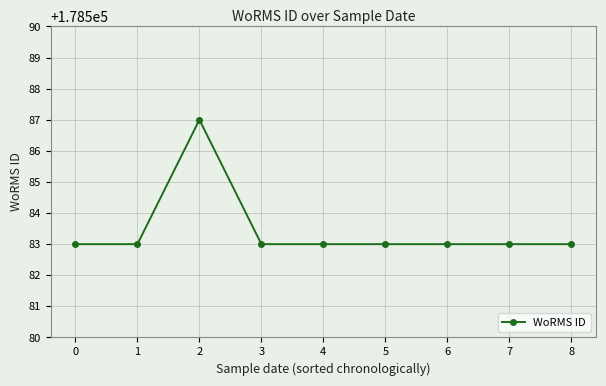

What is the difference between the maximum and minimum values?

4